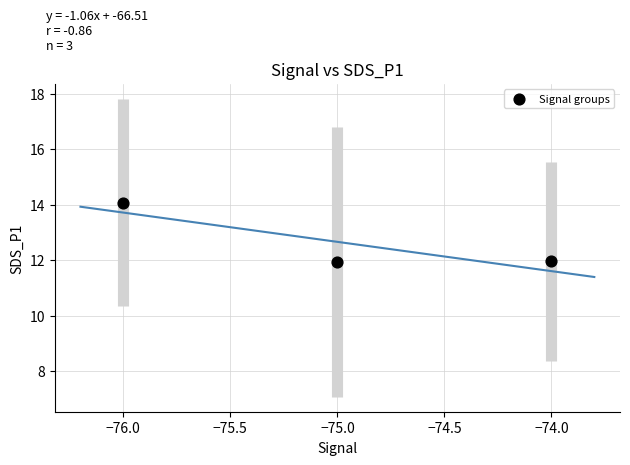

What is the average X value?

-75.0